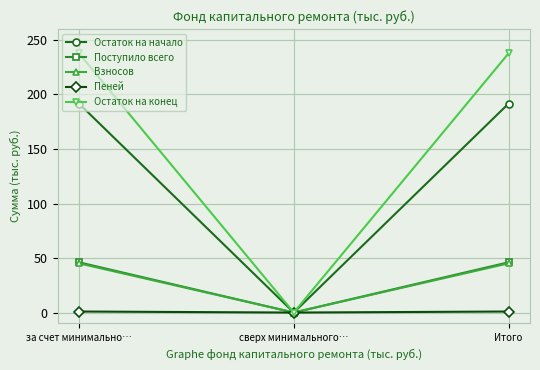

Where does the Остаток на конец series first go above 237?

за счет минимально…